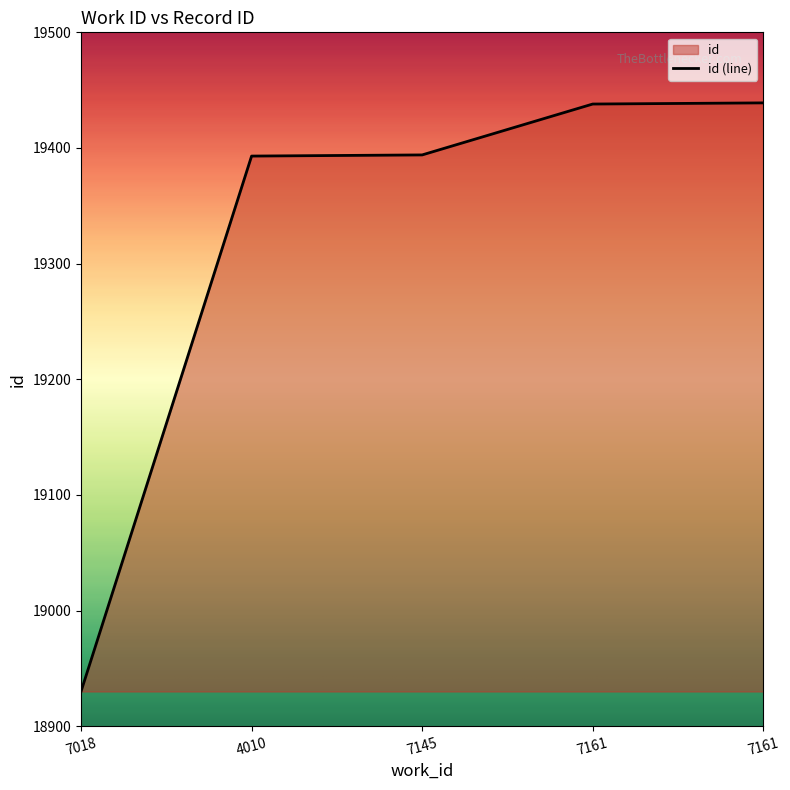

Between 7161 and 4010, which is larger?

7161